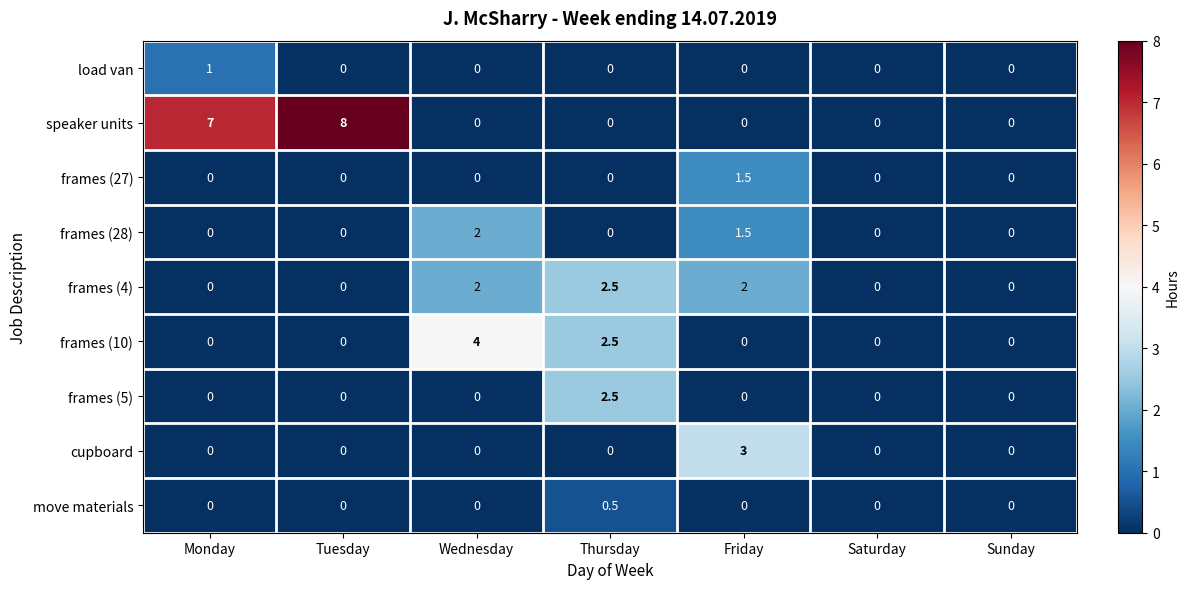

How many data points does each series have?

7